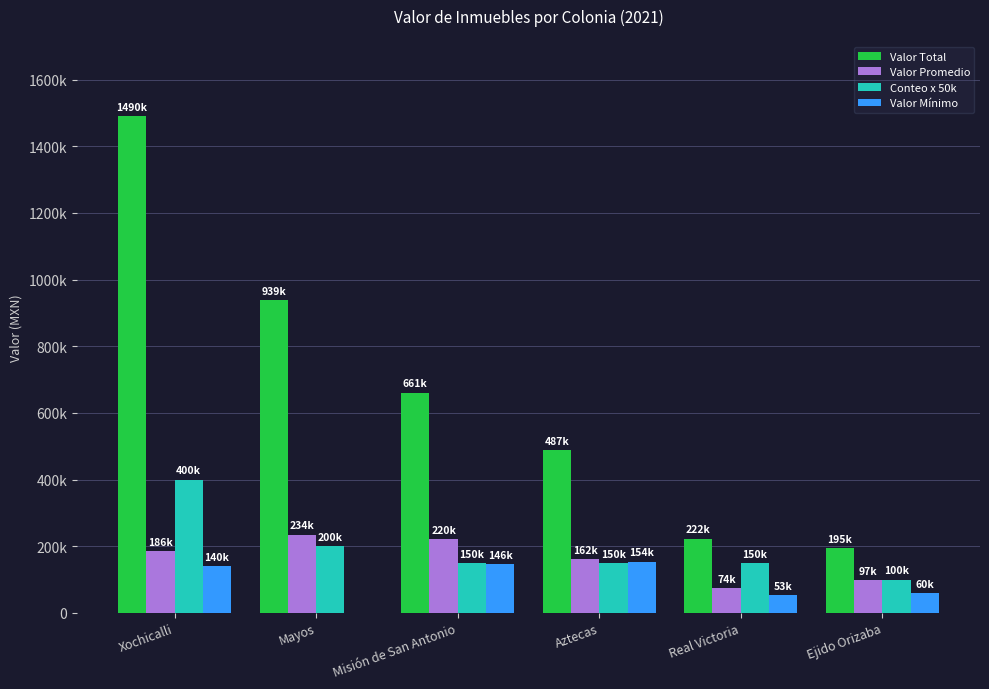

What are all the series names shown in the legend?

Valor Total, Valor Promedio, Conteo x 50k, Valor Mínimo